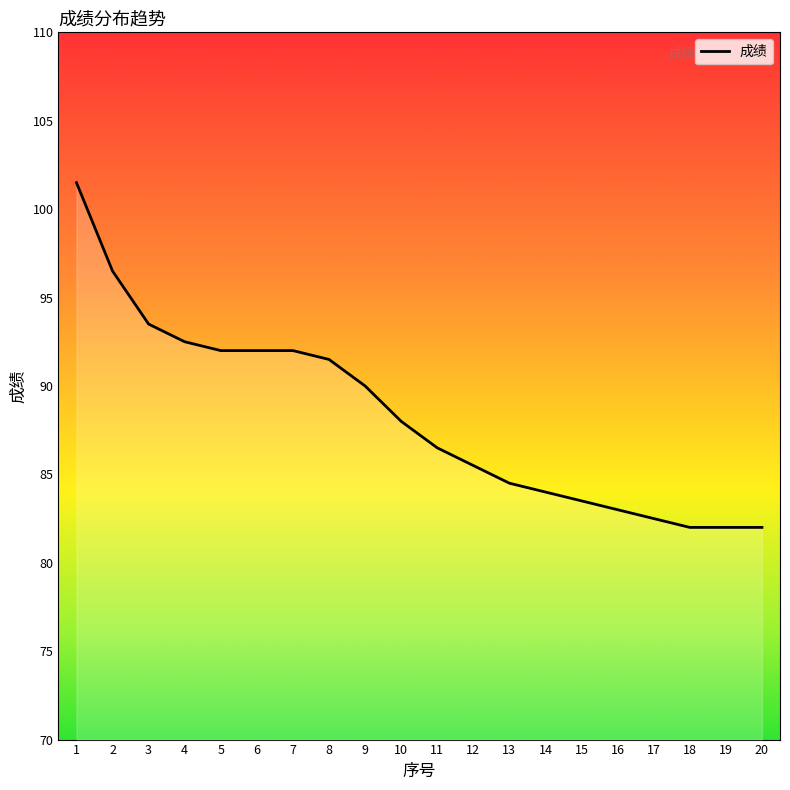

Reading right to left, list all the values displayed in this chart.

20=82.0	19=82.0	18=82.0	17=82.5	16=83.0	15=83.5	14=84.0	13=84.5	12=85.5	11=86.5	10=88.0	9=90.0	8=91.5	7=92.0	6=92.0	5=92.0	4=92.5	3=93.5	2=96.5	1=101.5